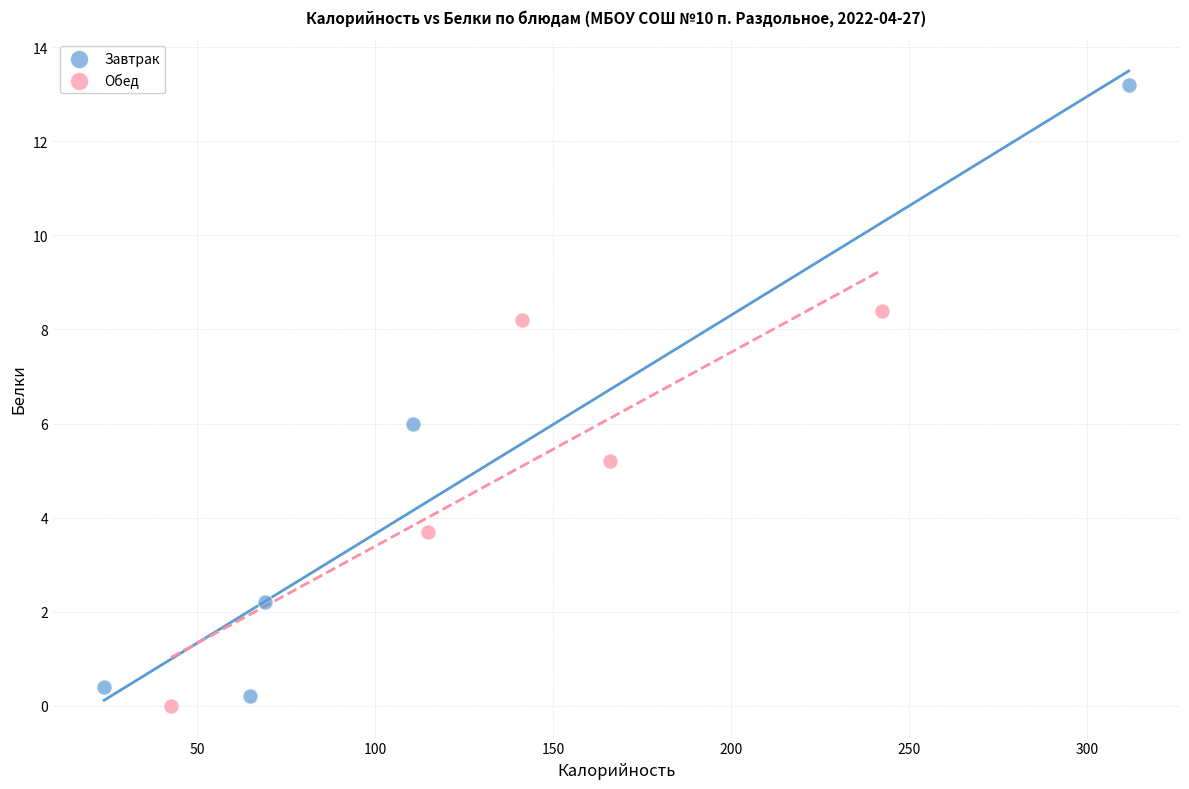

Which series has the widest spread of Y values?

Завтрак